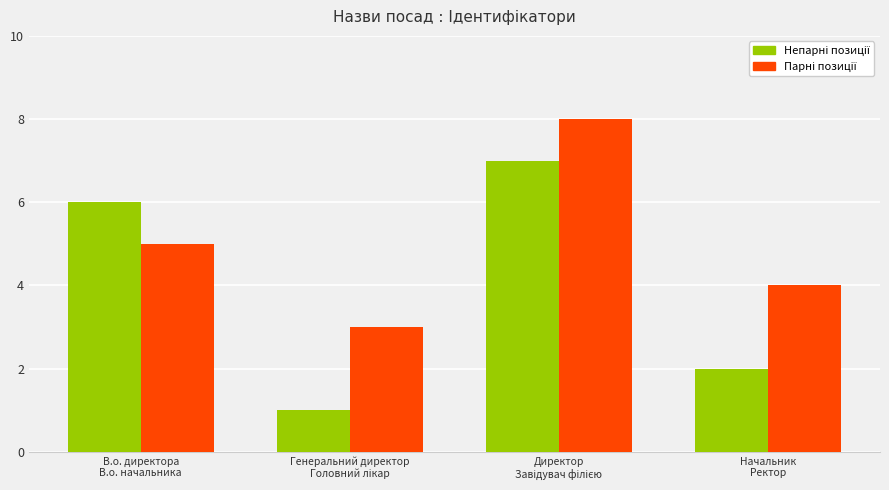

How many distinct data groups are displayed?

2